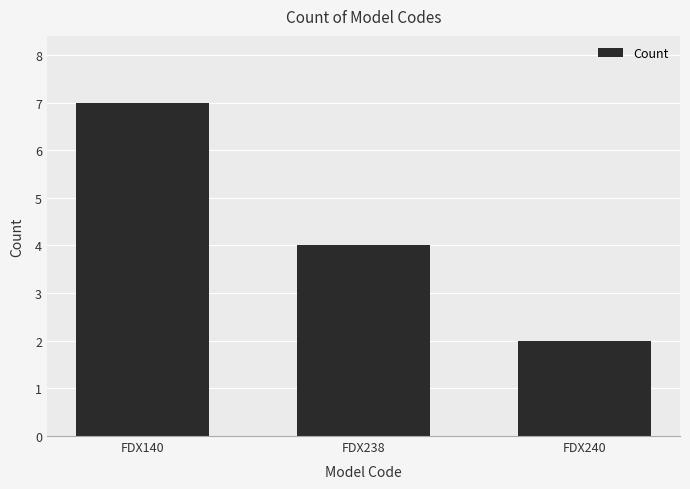

Are the bars horizontal?

No